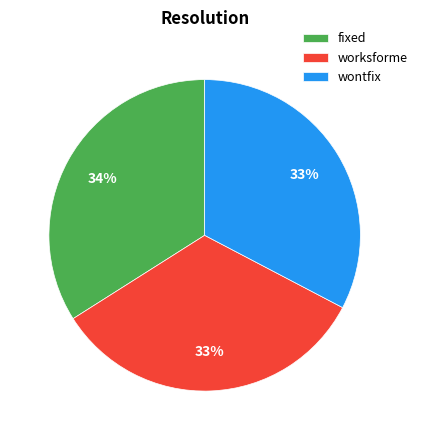

Does wontfix account for over 50% of the chart?

No